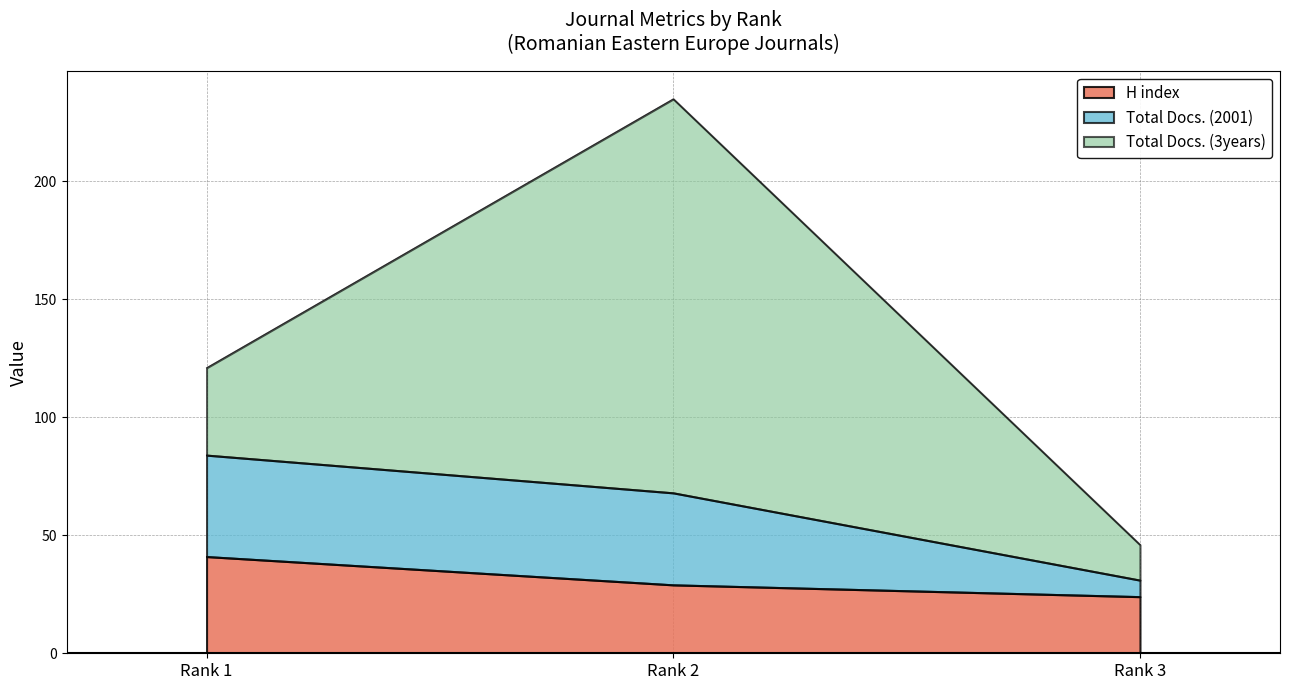

Which category has the highest value in the H index series?

Rank 1